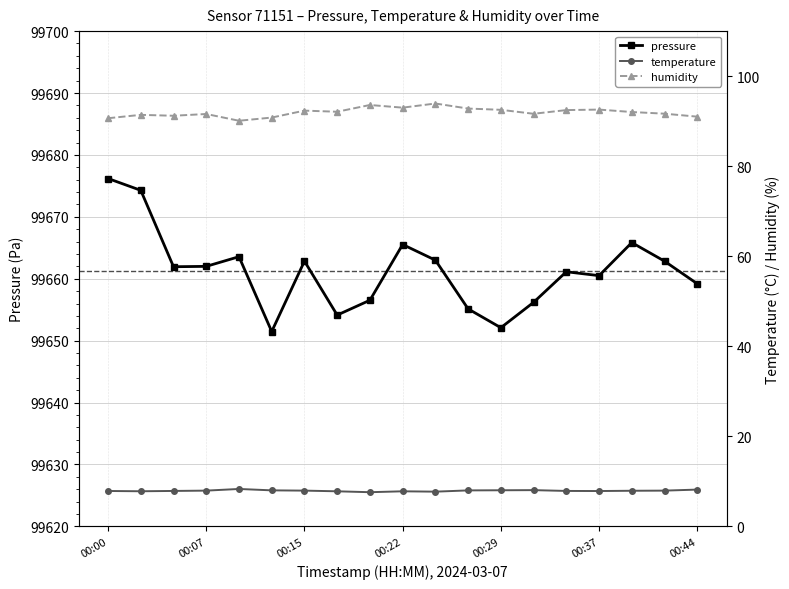

At how many categories does at least one series exceed 74118?

19